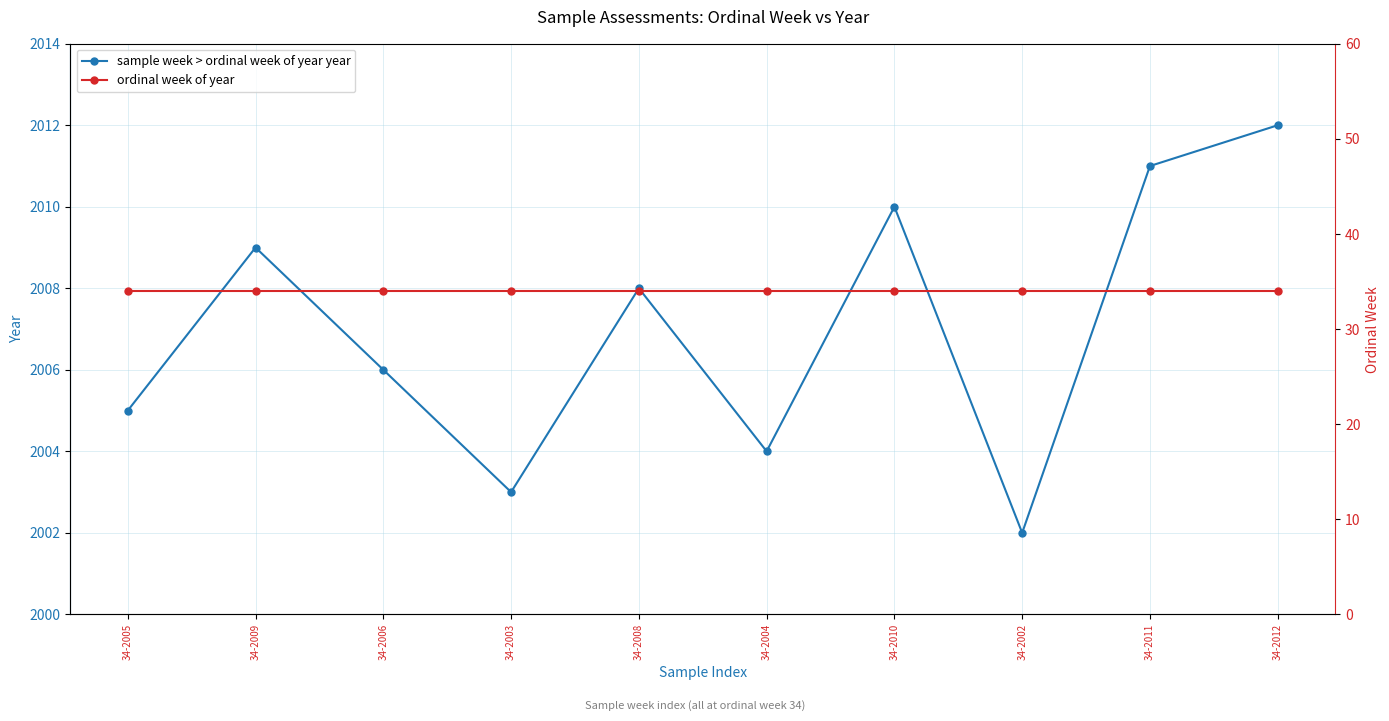

How many lines are shown in the chart?

2